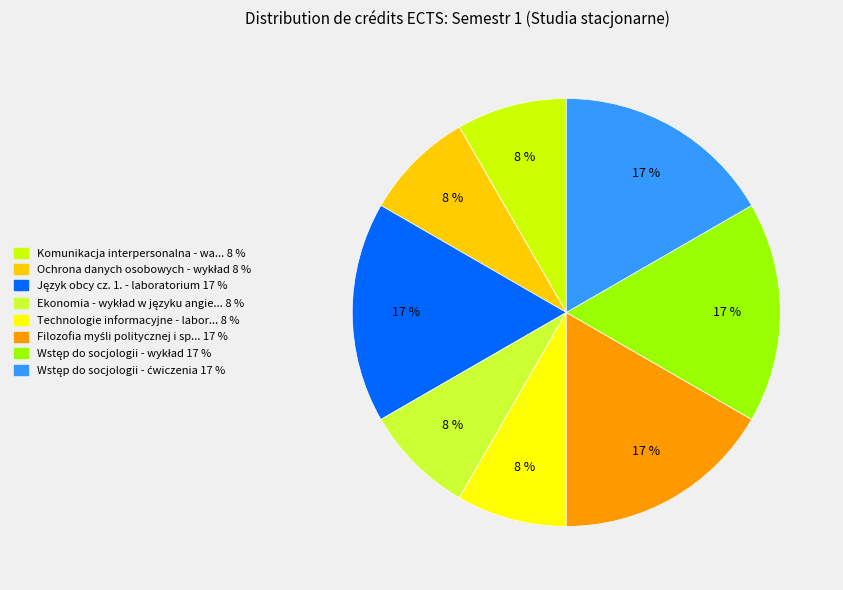

To the nearest percent, what is the average slice percentage?

12%